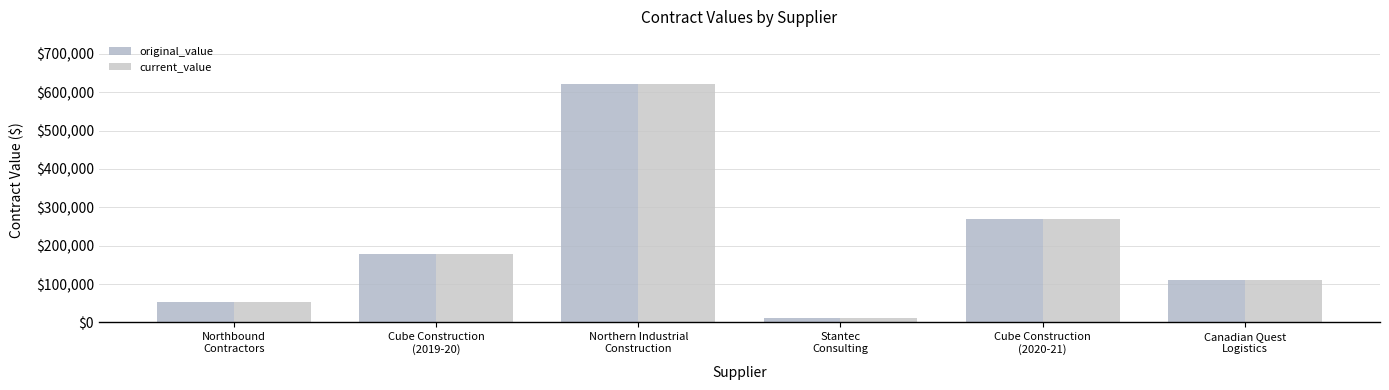

What is the sum of all original_value values?

1245392